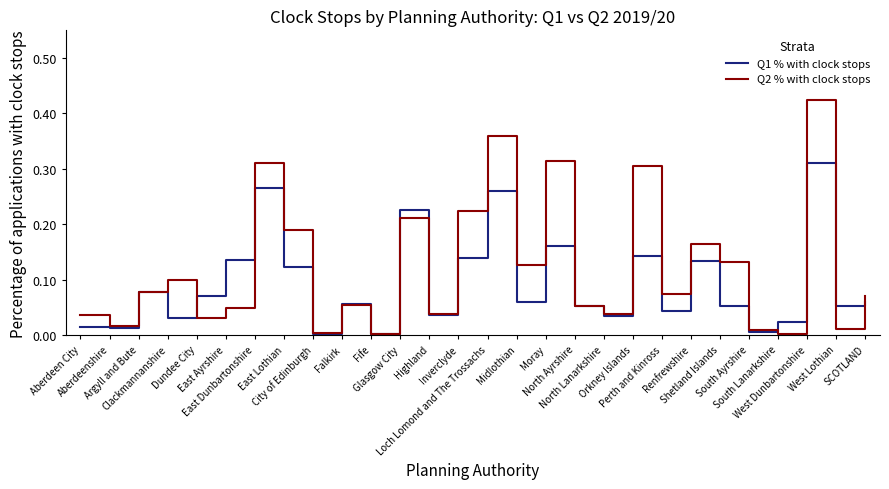

How many lines are shown in the chart?

2